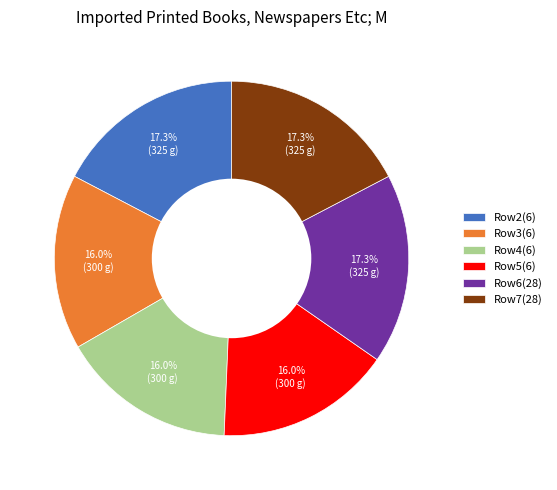

Is there any slice that represents more than half of the pie?

No